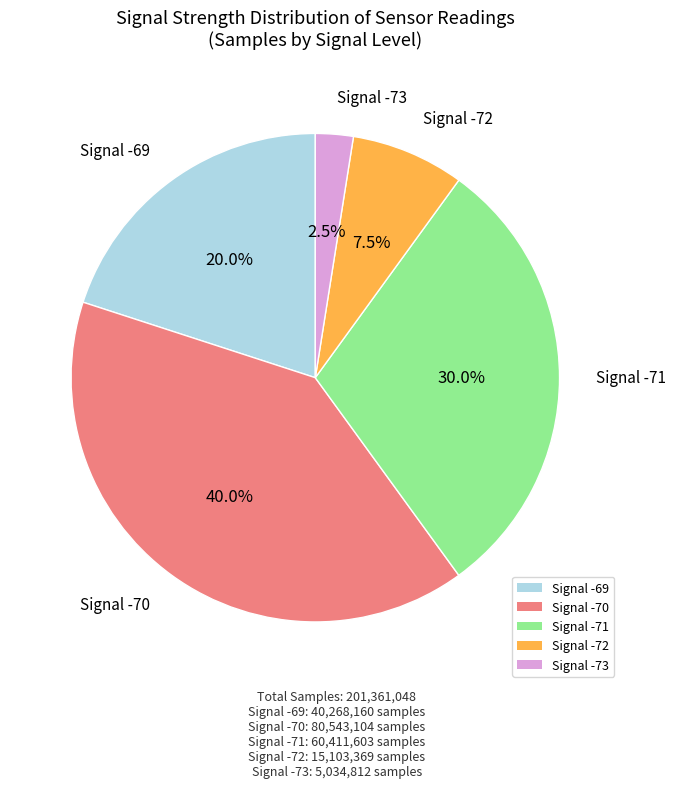

How many segments does this pie chart have?

5